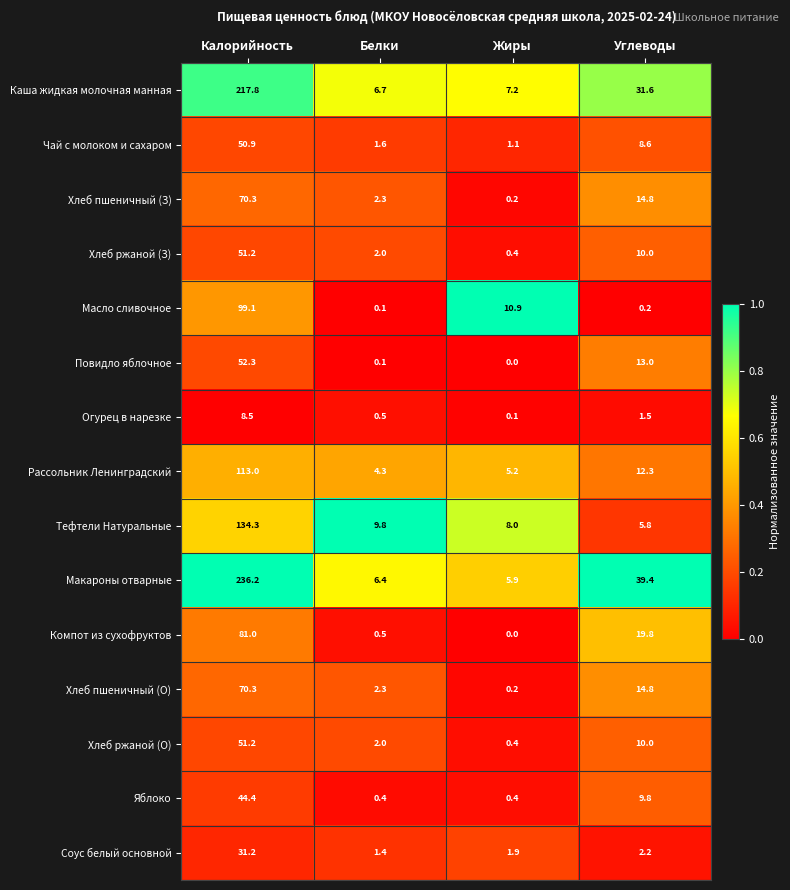

What is the difference between the highest and lowest values at Жиры?

10.9